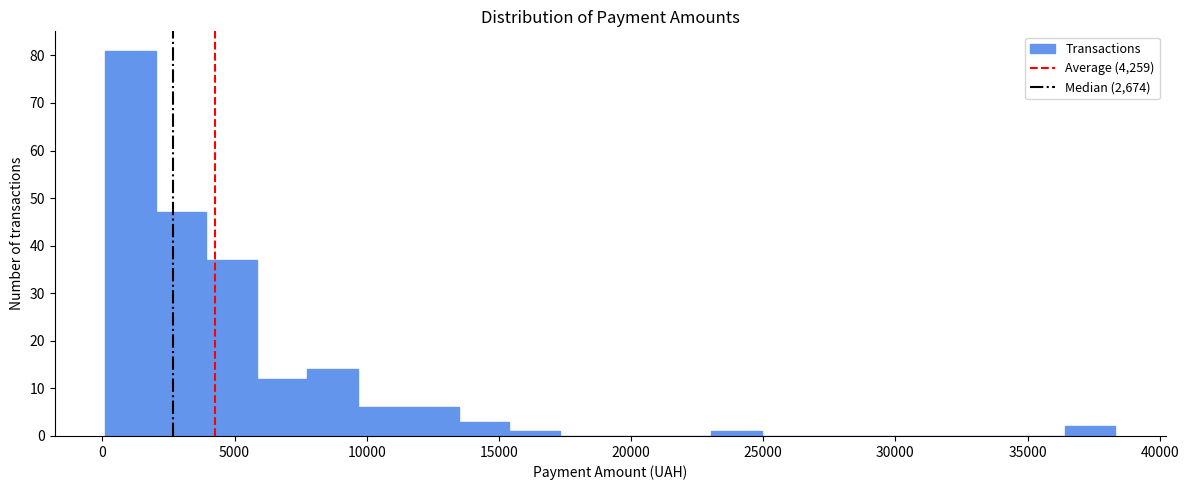

Read against the x-axis, roughly where is the centre of the tallest bar?

1000